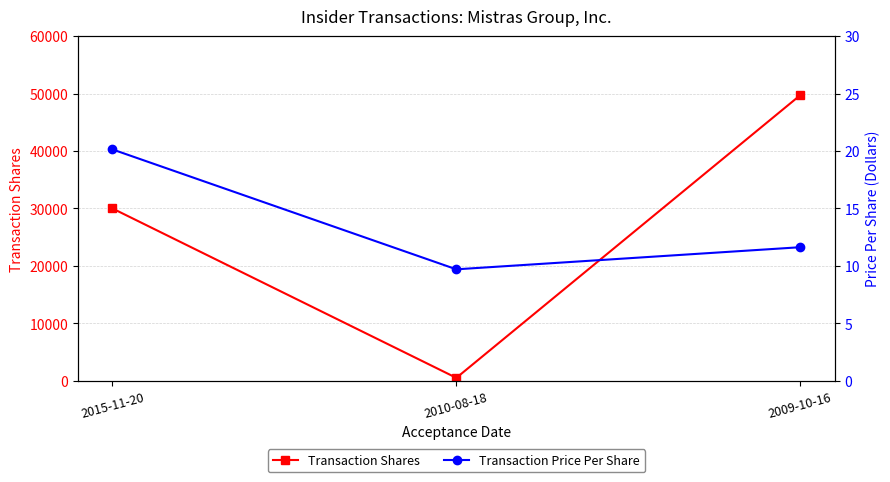

How many data points does each series have?

3